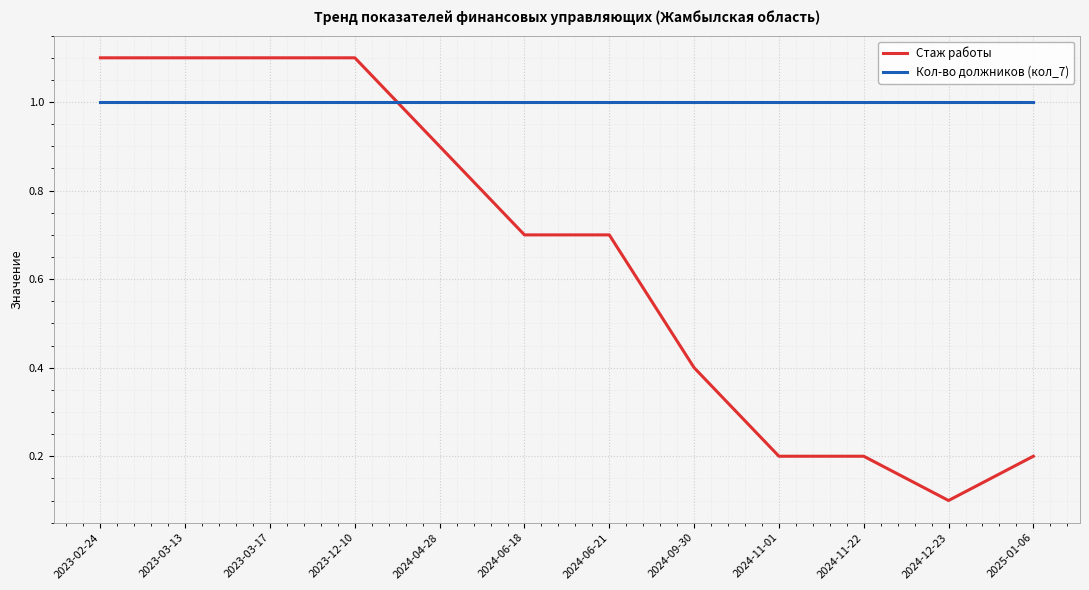

What is the maximum value for Кол-во должников (кол_7)?

1.0